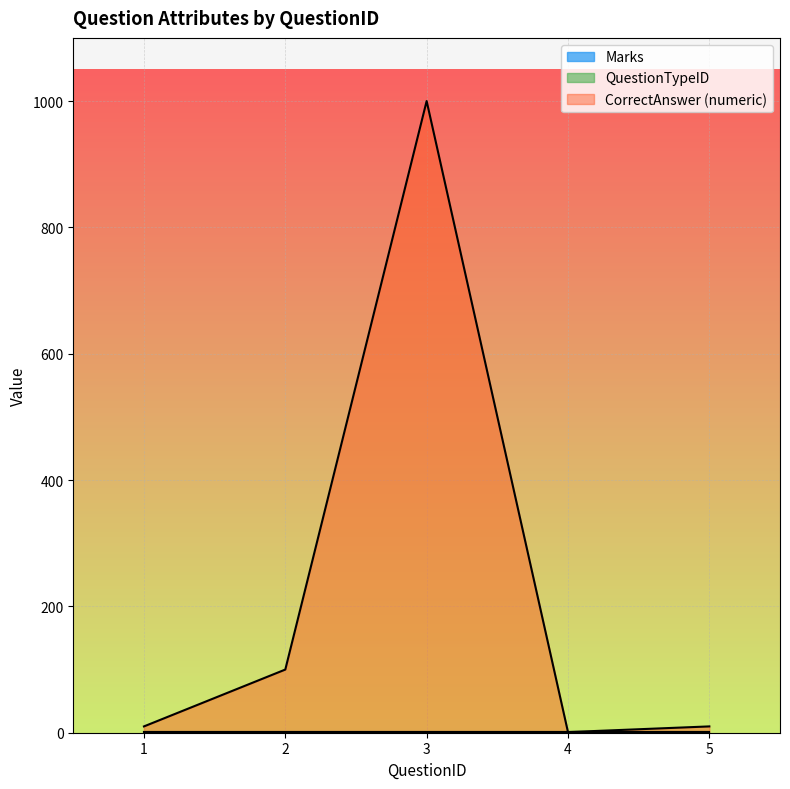

What is the approximate value of QuestionTypeID at 4?

1